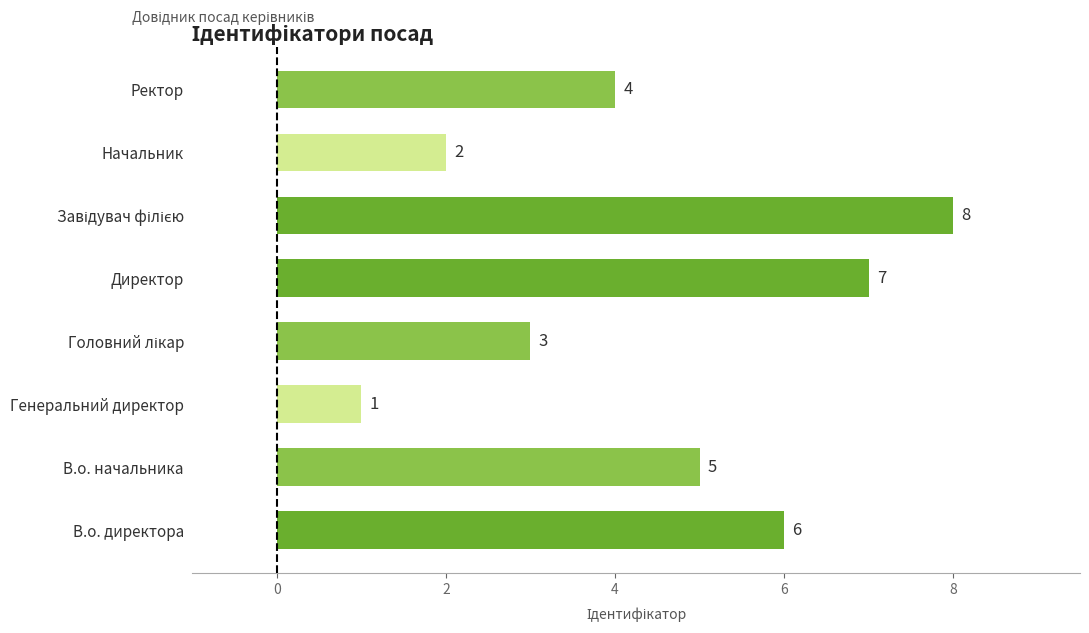

Reading bottom to top, transcribe all the data shown in this chart.

6	5	1	3	7	8	2	4